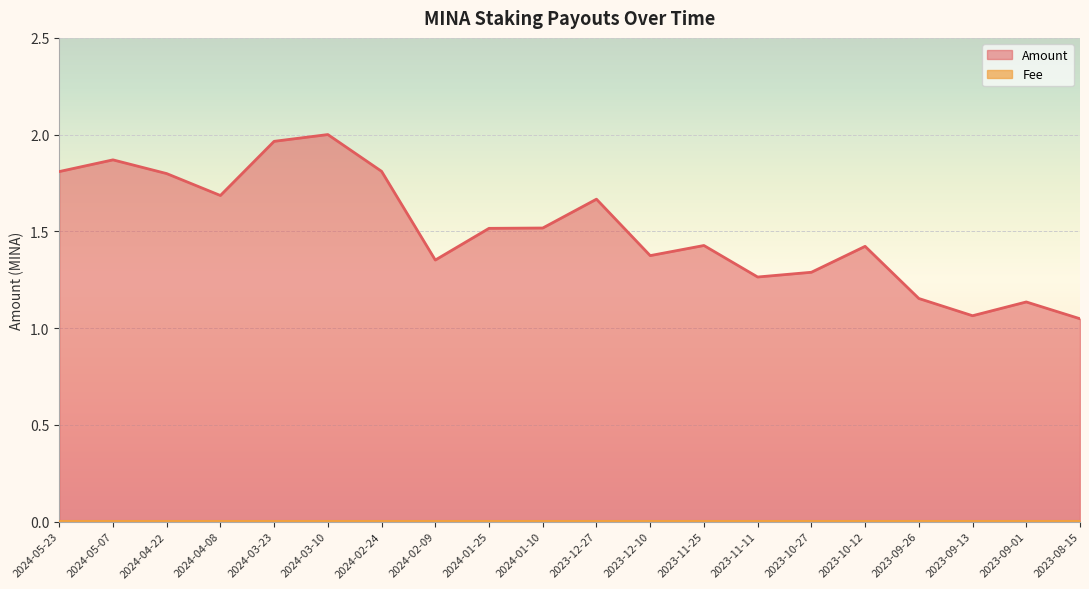

What is the difference between the maximum and minimum values?

1.0